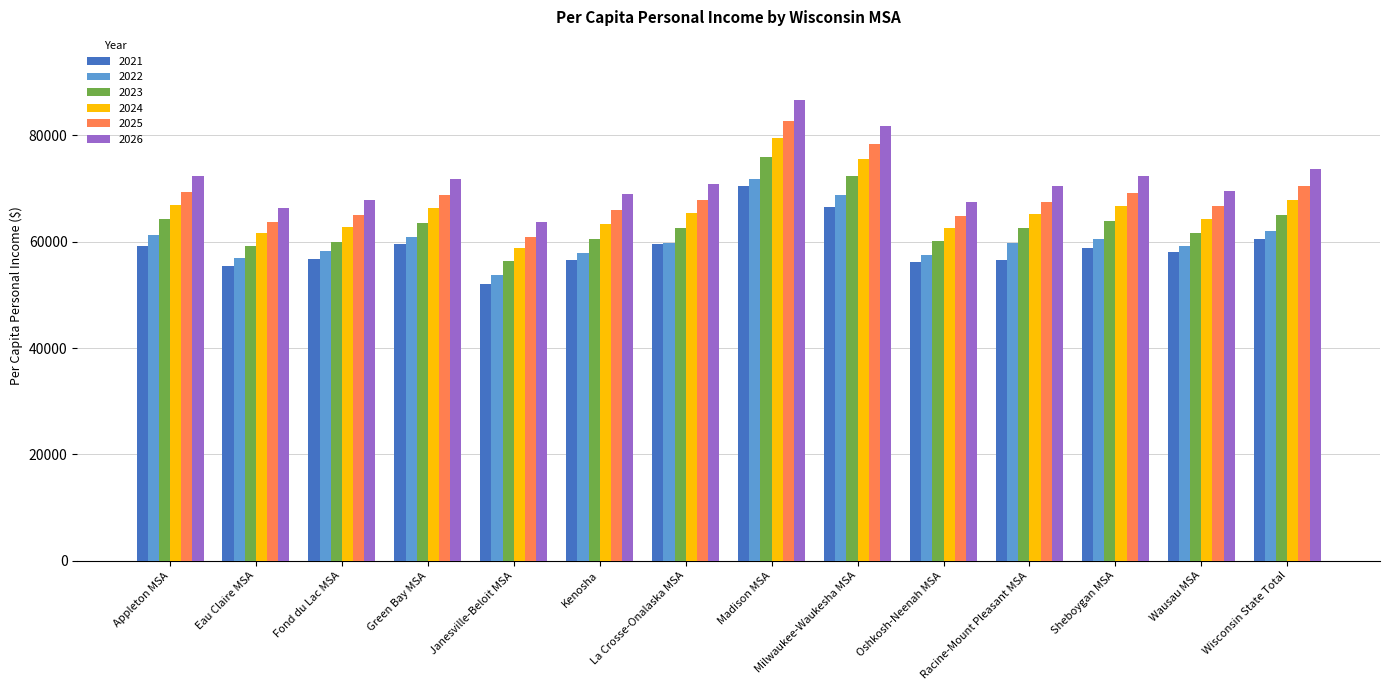

What is the difference between the 2022 values at Kenosha and Green Bay MSA?

2995.3